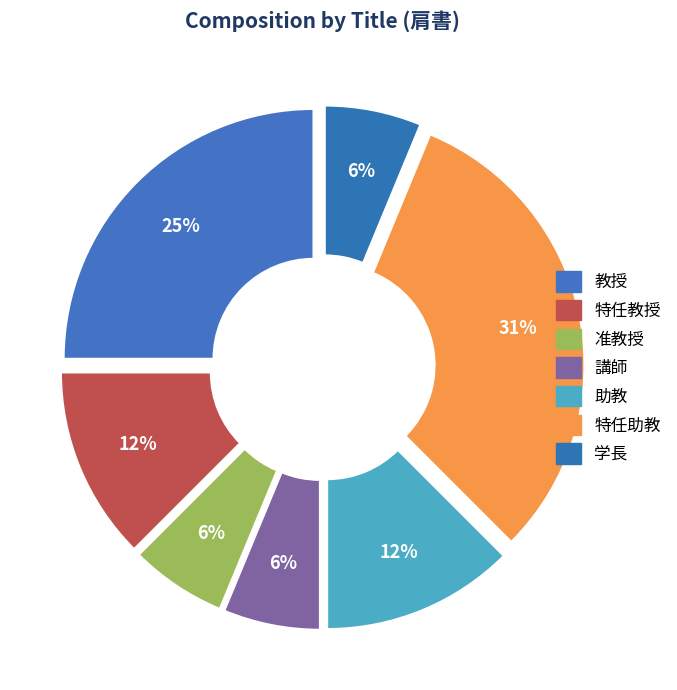

Is there a majority slice in this chart?

No